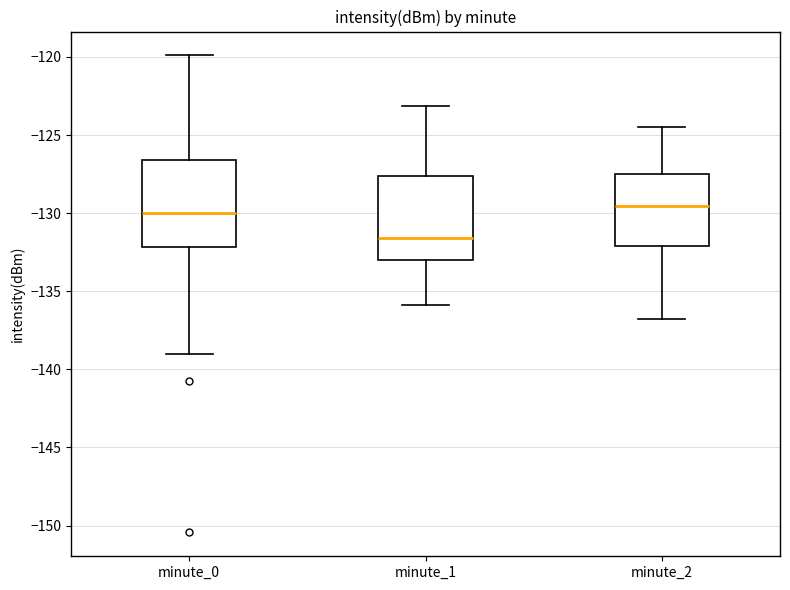

Reading left to right, transcribe this box plot: for each box, give where its median line is, the range the box spans, and where its two whiskers end, as read against the y-axis. The values are not printed on the chart, so give them approximately, as read against the axis.

minute_0: median -130.0, box -132.0 to -126.5, whiskers -139.0 to -120.0
minute_1: median -131.5, box -133.0 to -127.5, whiskers -136.0 to -123.0
minute_2: median -129.5, box -132.0 to -127.5, whiskers -137.0 to -124.5